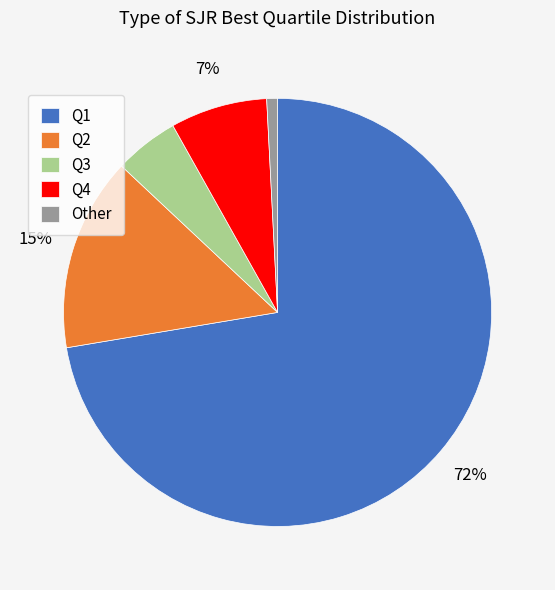

What is the majority slice?

Q1